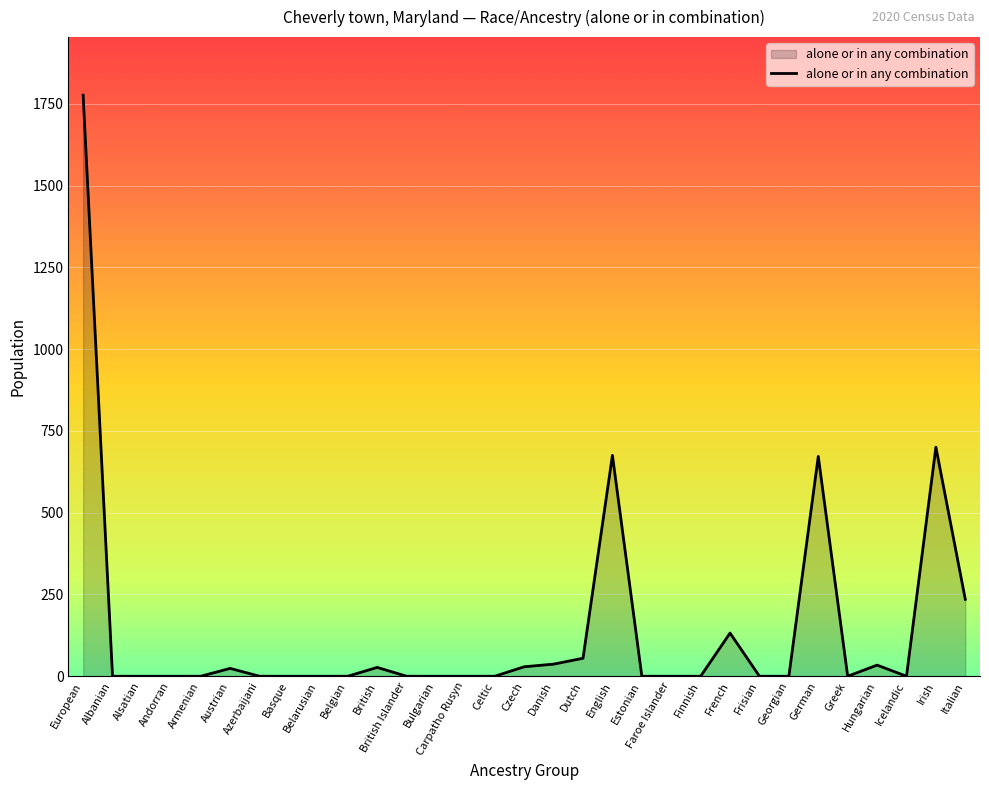

What is the sum of the values at Czech and Frisian?

29